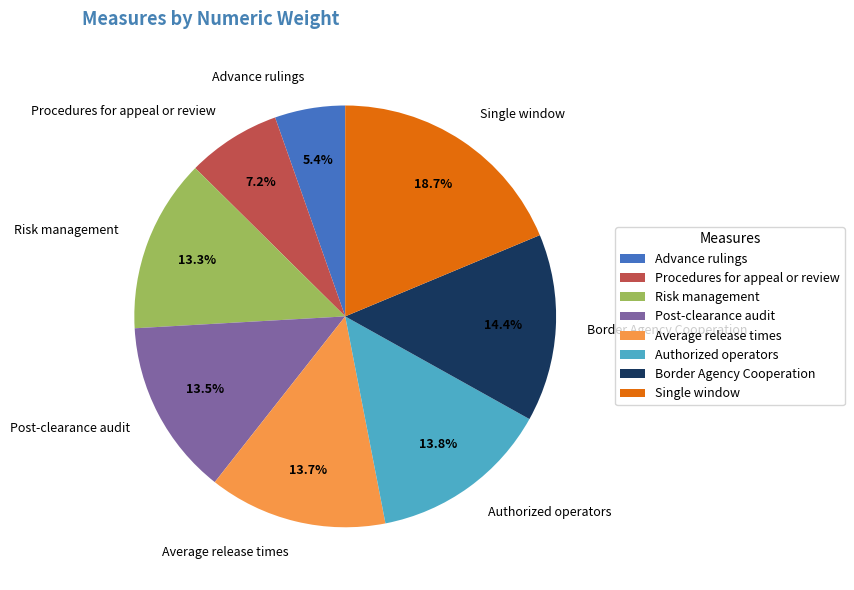

Is there any slice that represents more than half of the pie?

No